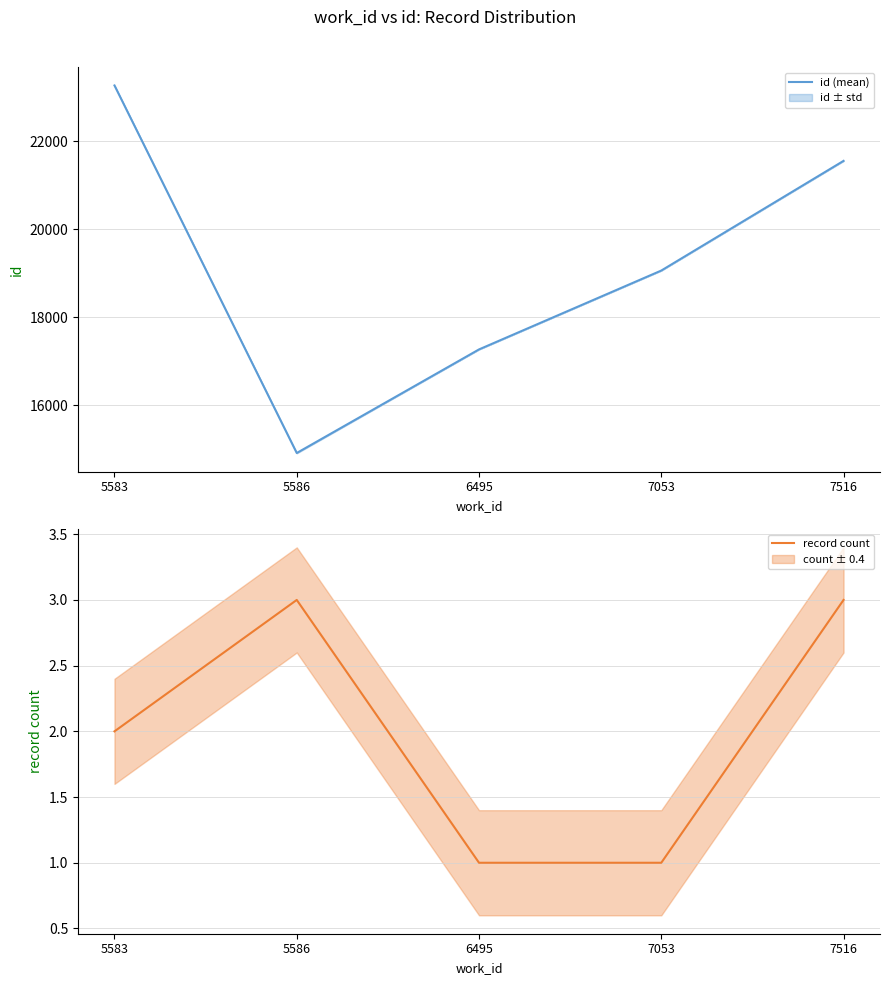

How many lines are shown in the chart?

2